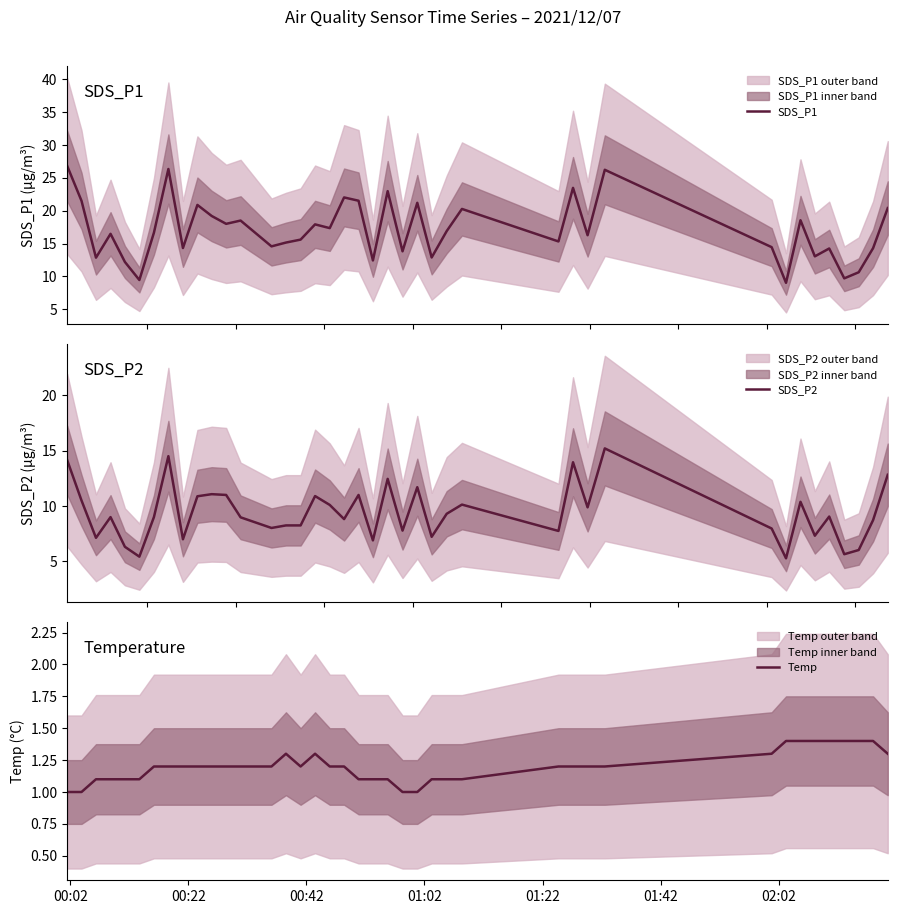

What is the minimum value for SDS_P1?

9.0